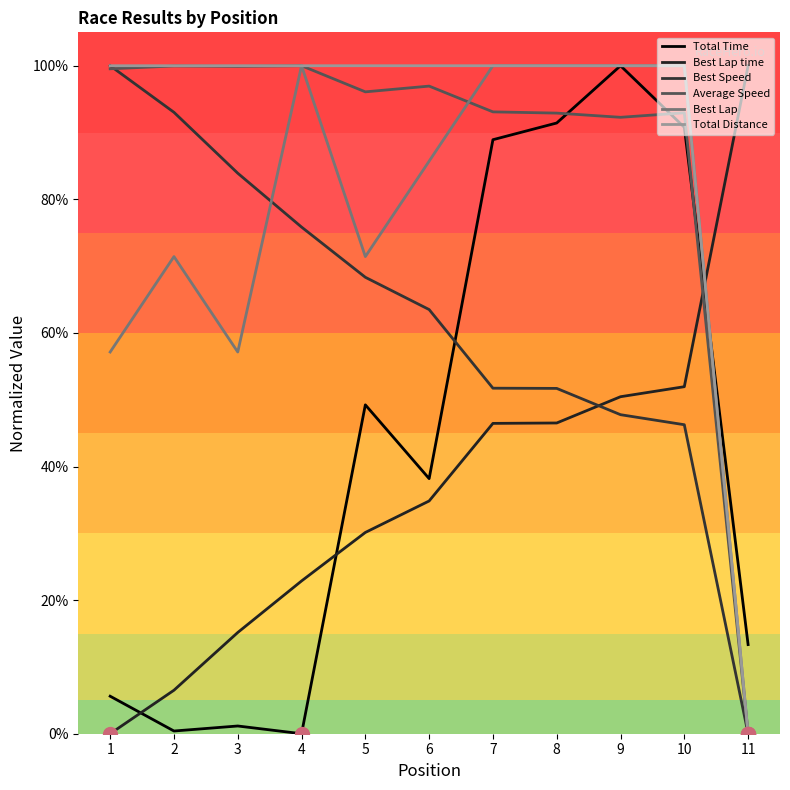

What is the value of the Total Distance point at the 5th from the left?

100.0